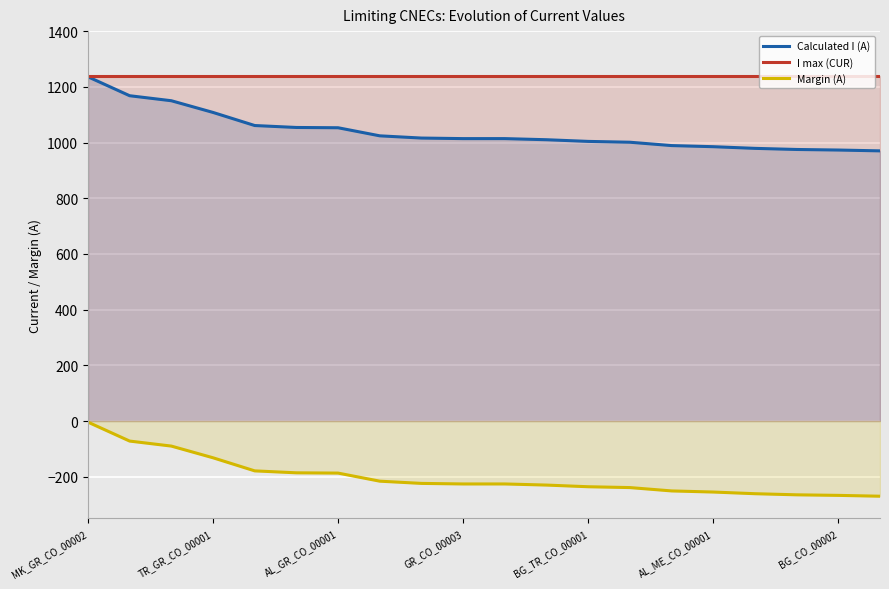

At which category is the sum across all series the highest?

MK_GR_CO_00002